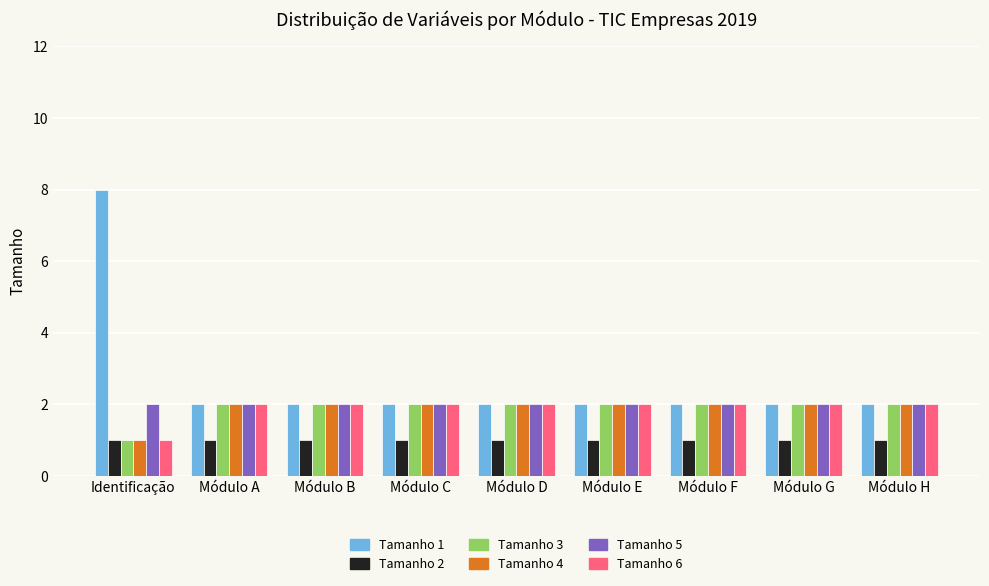

The value of Tamanho 2 at Módulo C is 1. True or false?

True